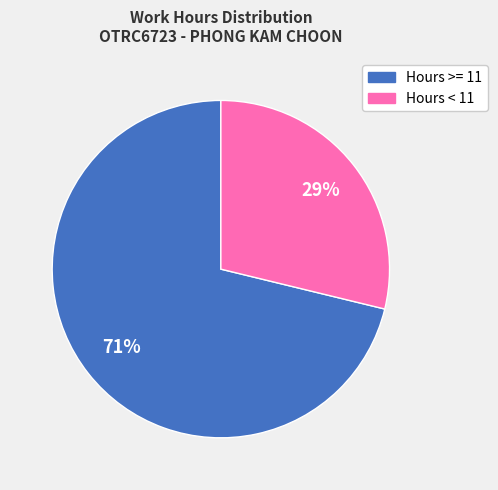

To the nearest percent, what is the difference between the largest and smallest slice percentages?

42%